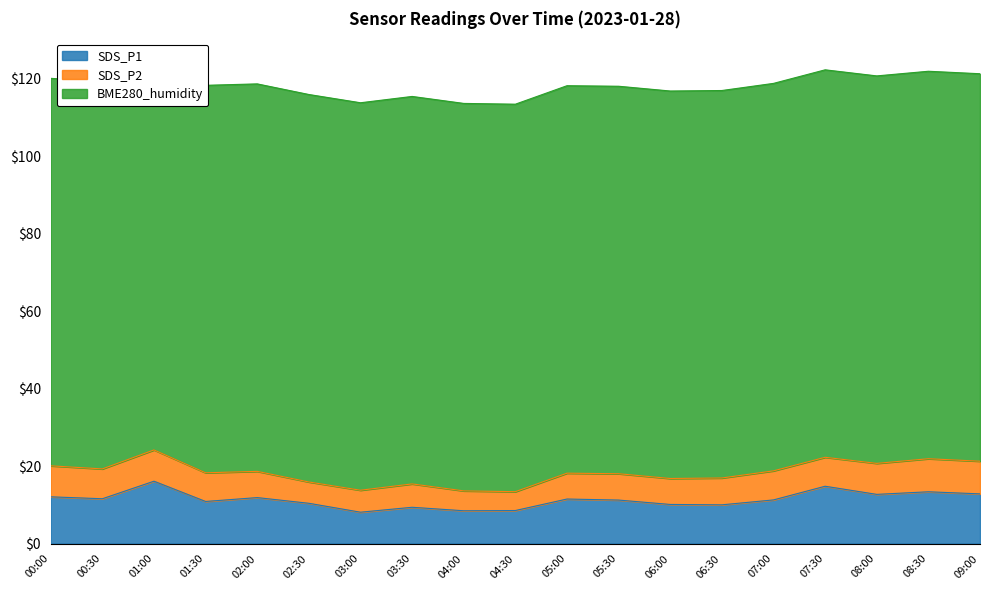

Is it true that SDS_P1 equals 11.6 at 00:30?

True